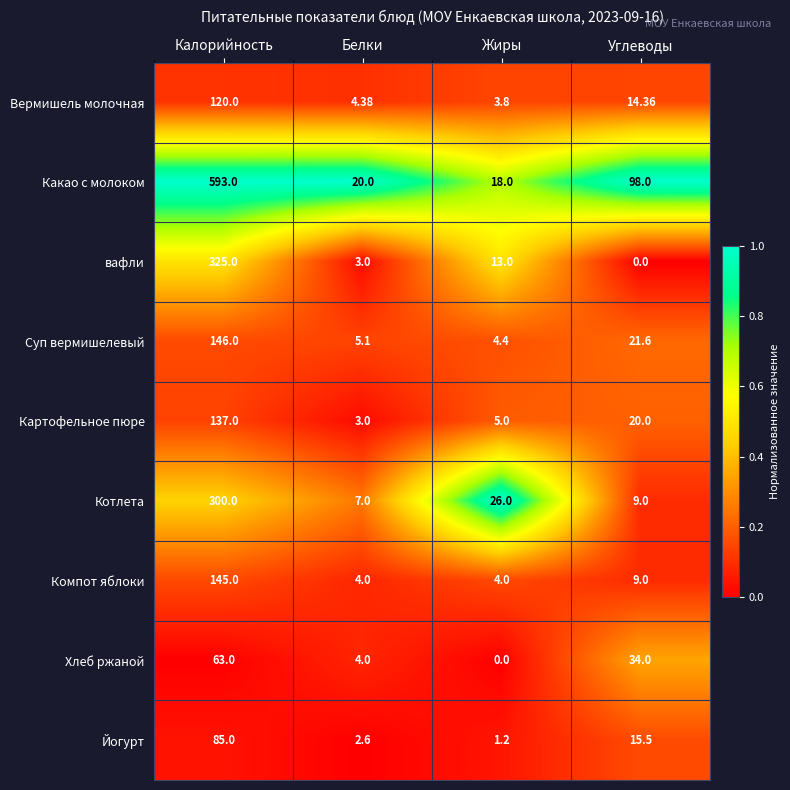

Rank the categories by Картофельное пюре value from lowest to highest.

Белки, Жиры, Углеводы, Калорийность